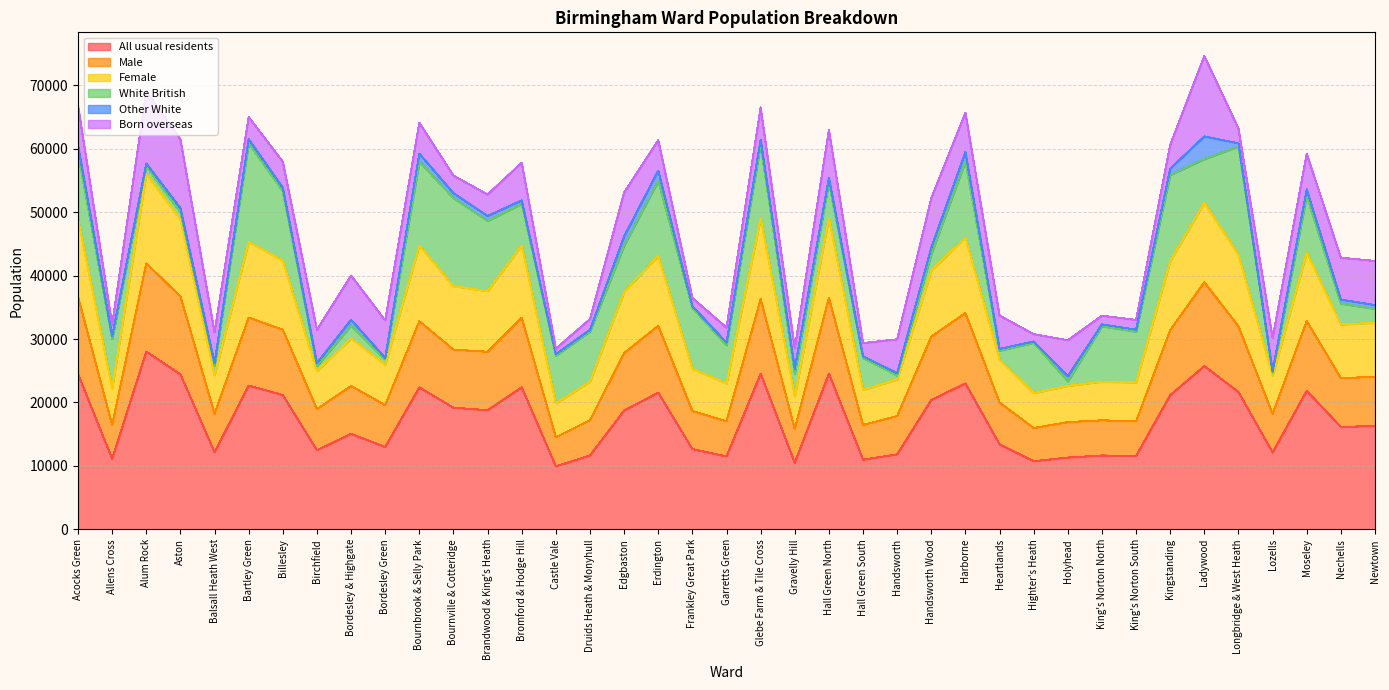

What is the minimum value for All usual residents?

9935